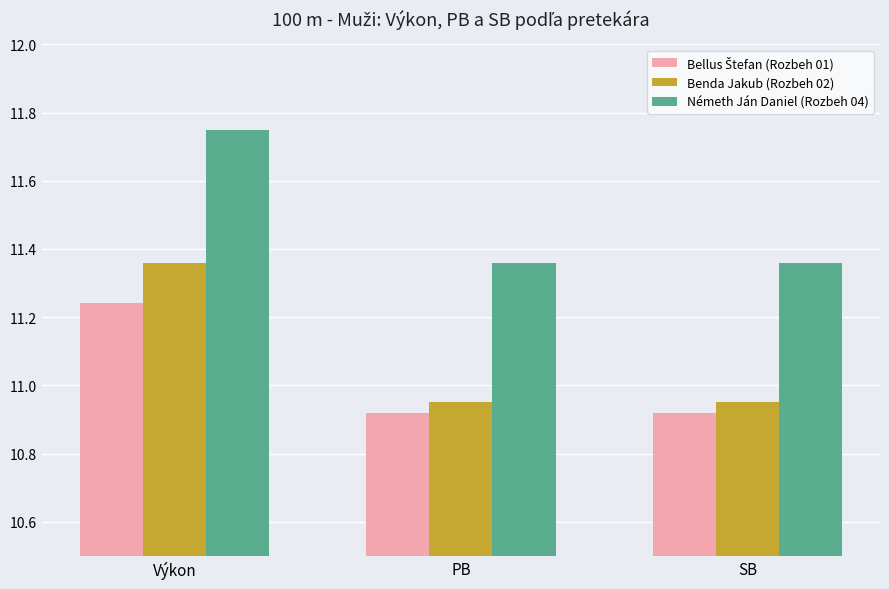

Between Výkon and SB, which series saw the biggest shift?

Benda Jakub (Rozbeh 02)